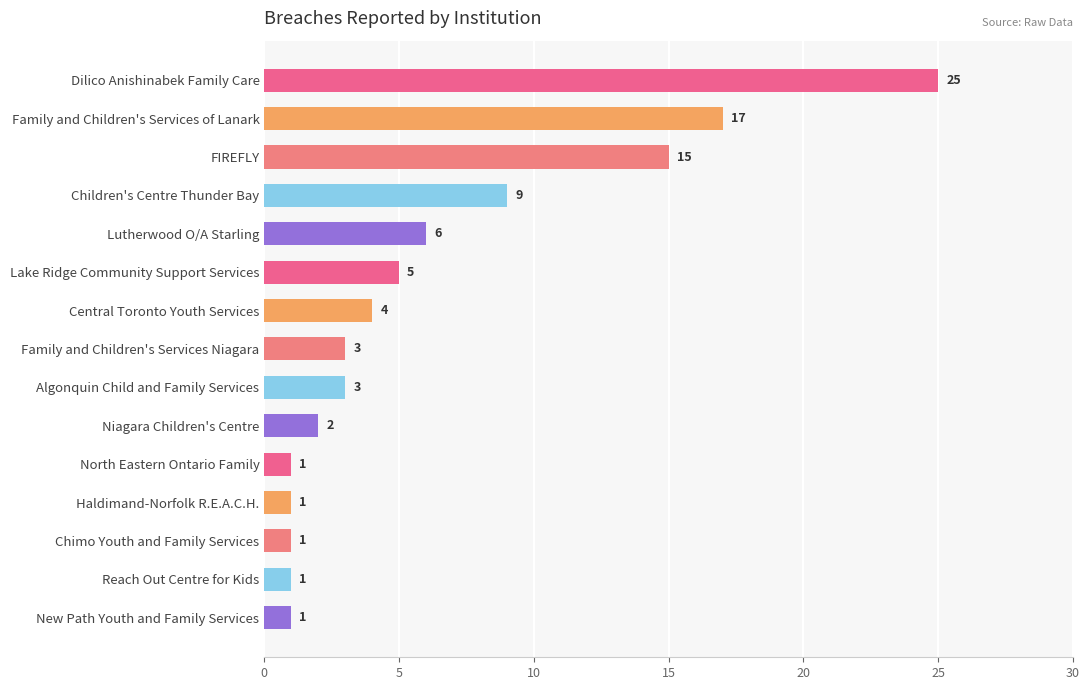

Between Niagara Children's Centre and Central Toronto Youth Services, which is larger?

Central Toronto Youth Services